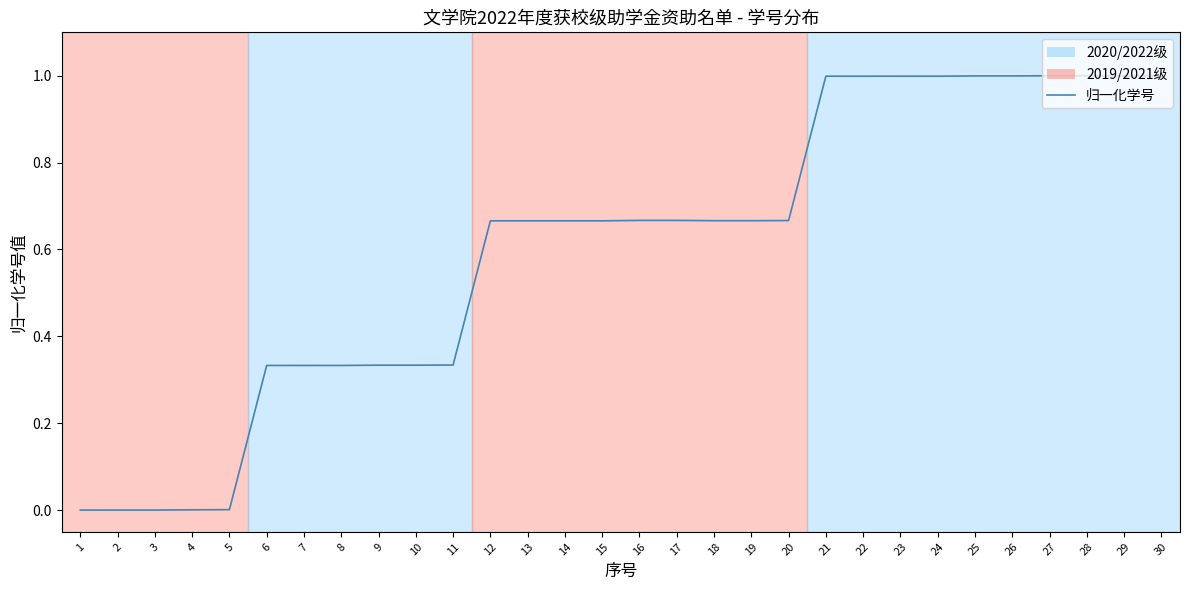

What is the difference between the maximum and minimum values?

1.0